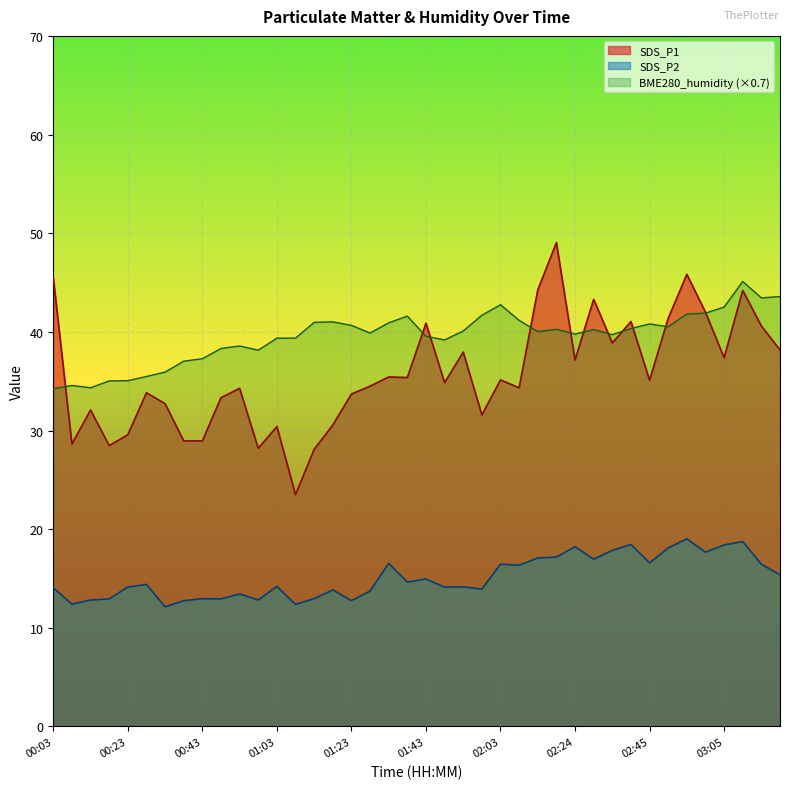

True or false: BME280_humidity (×0.7) and SDS_P2 cross at least once.

False